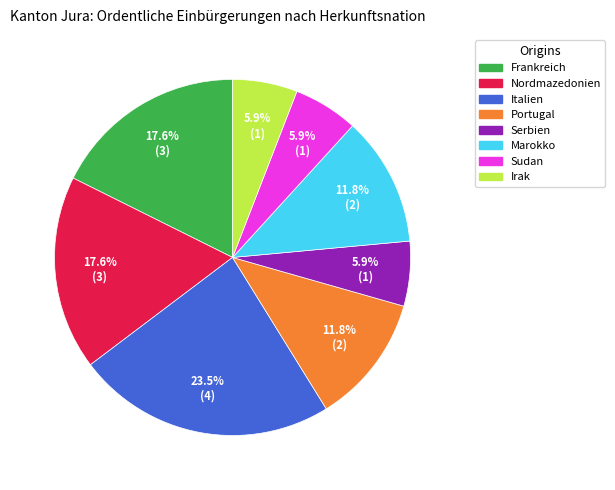

Which has a higher value, Portugal or Frankreich?

Frankreich